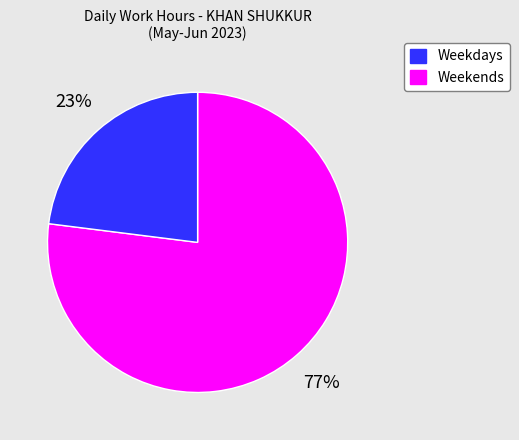

Count the number of slices in the pie.

2